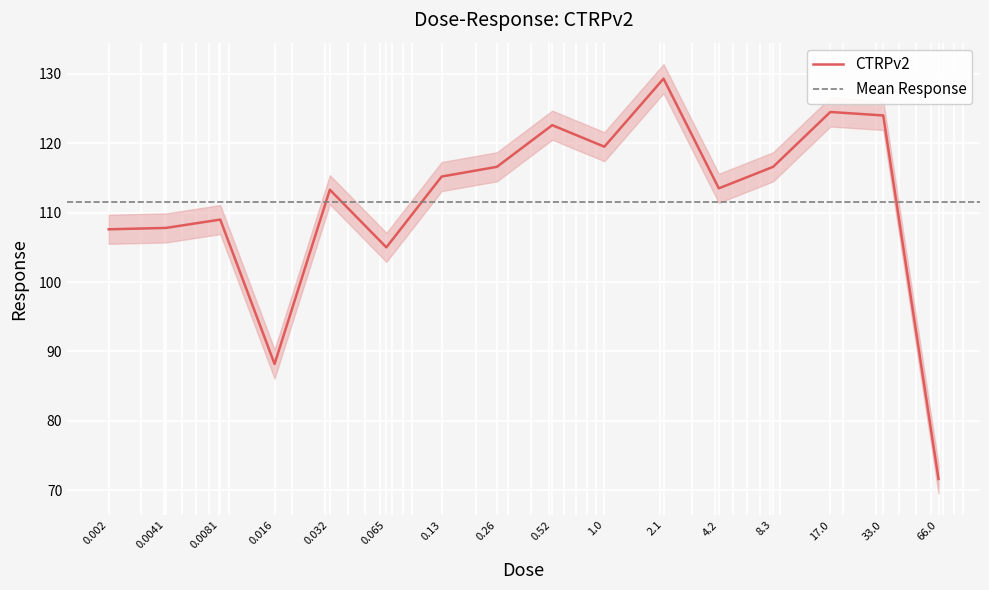

What is the difference between the maximum and minimum values?

57.7